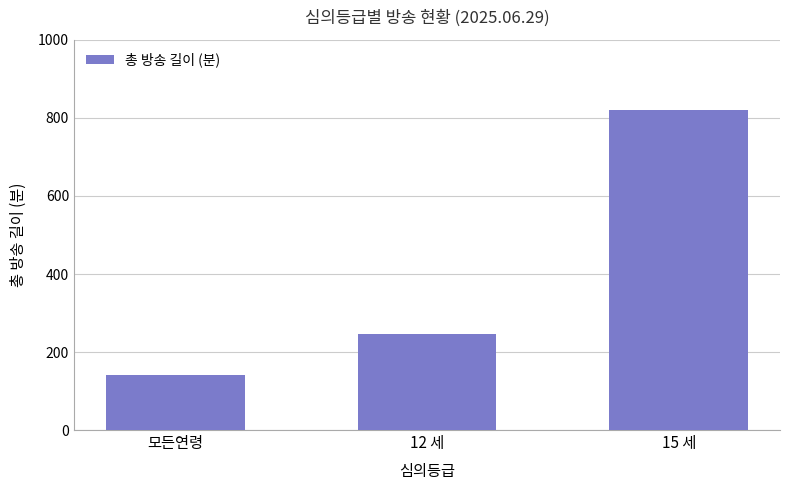

What is the sum of the values at 12 세 and 15 세?

1065